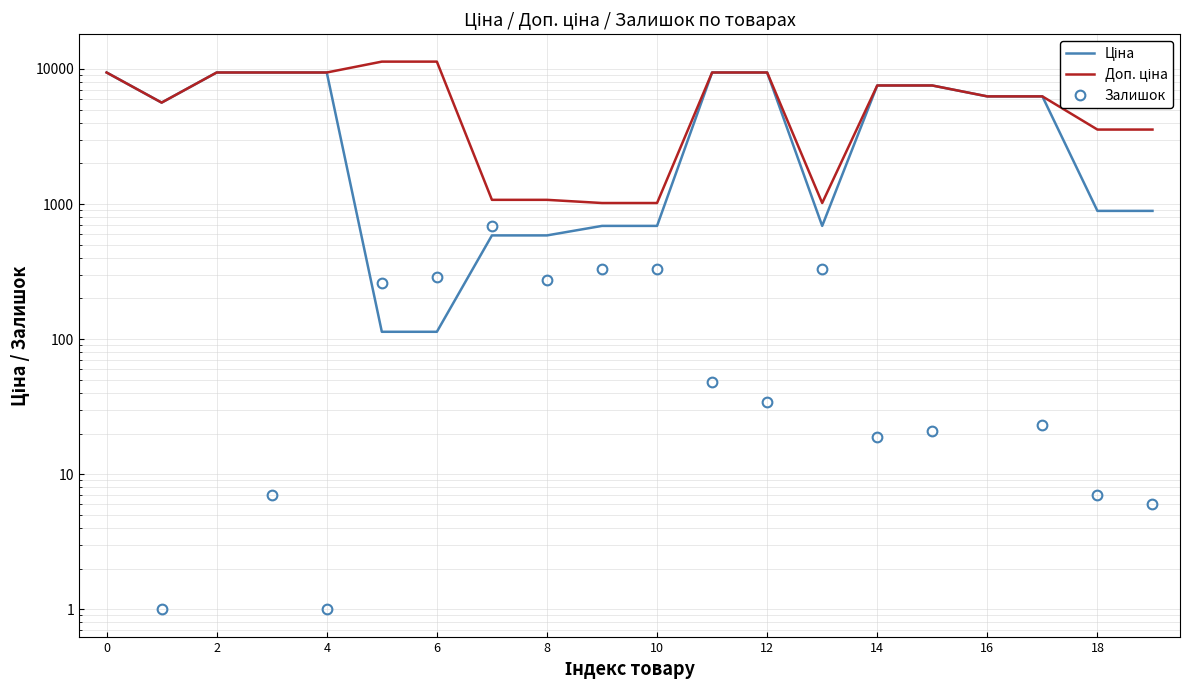

What is the difference between the maximum and minimum values in the Залишок series?

690.0